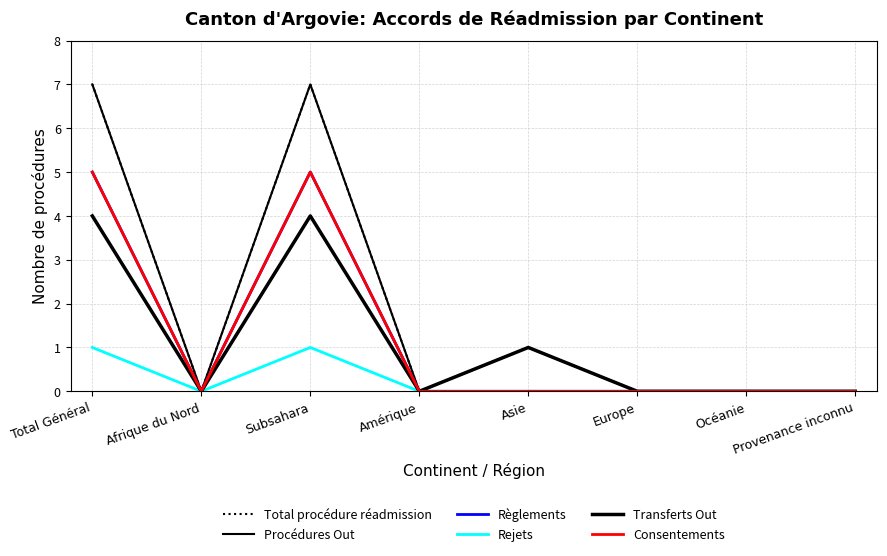

Does the chart have visible grid lines?

Yes